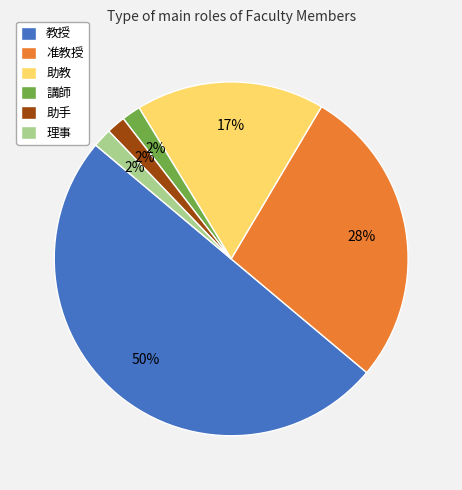

What percentage is the 准教授 slice, to the nearest percent?

28%